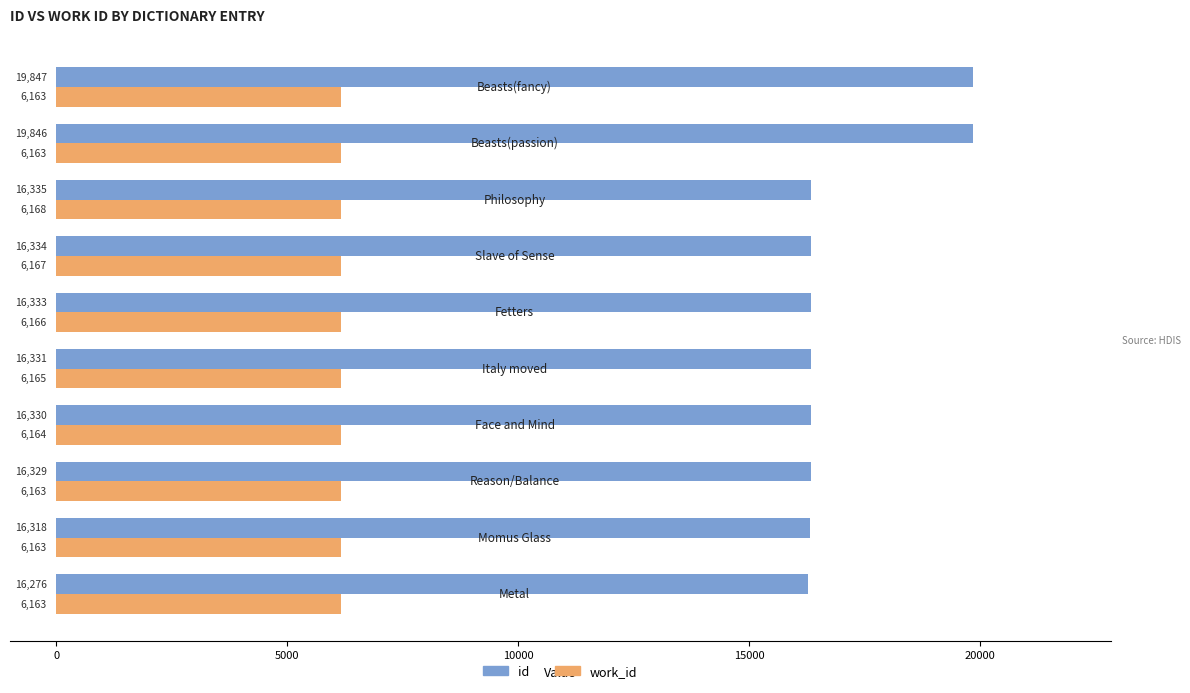

List the series in order of their overall mean, lowest first.

work_id, id